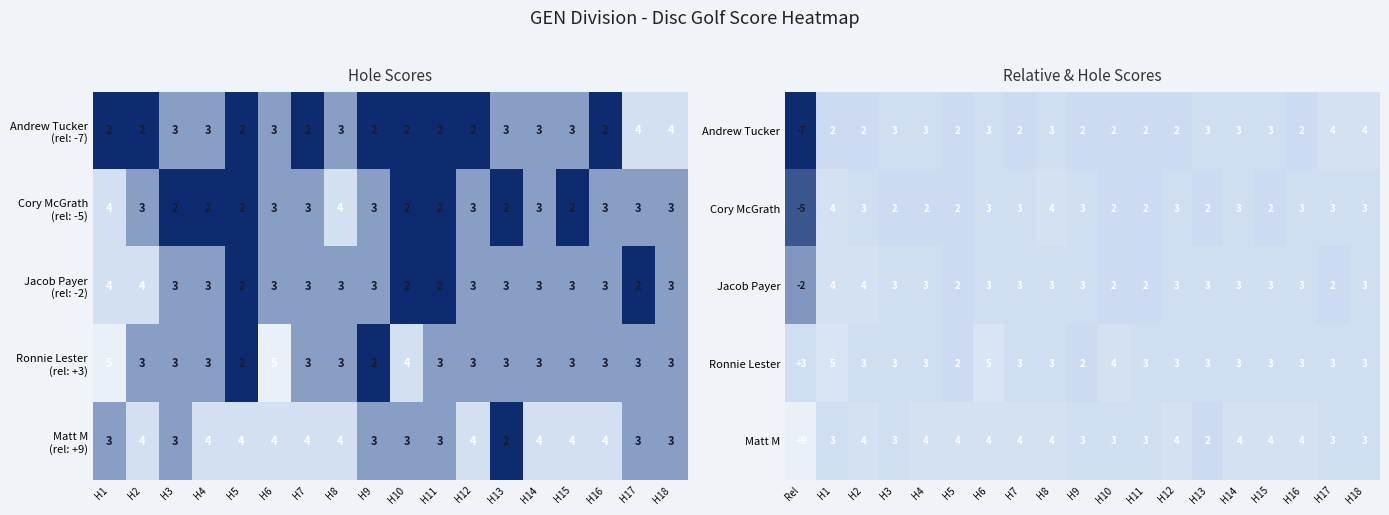

True or false: Ronnie Lester has a value of 5 at H11.

False